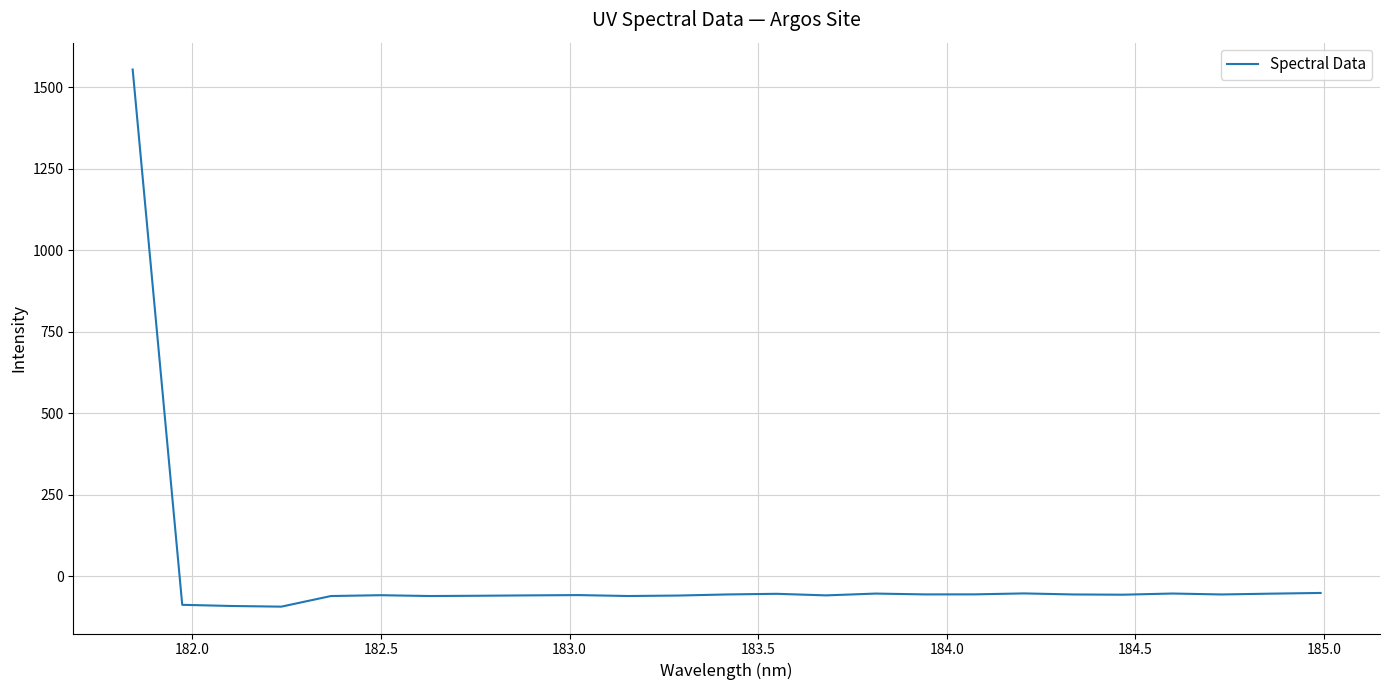

What is the minimum value shown in the chart?

-93.5